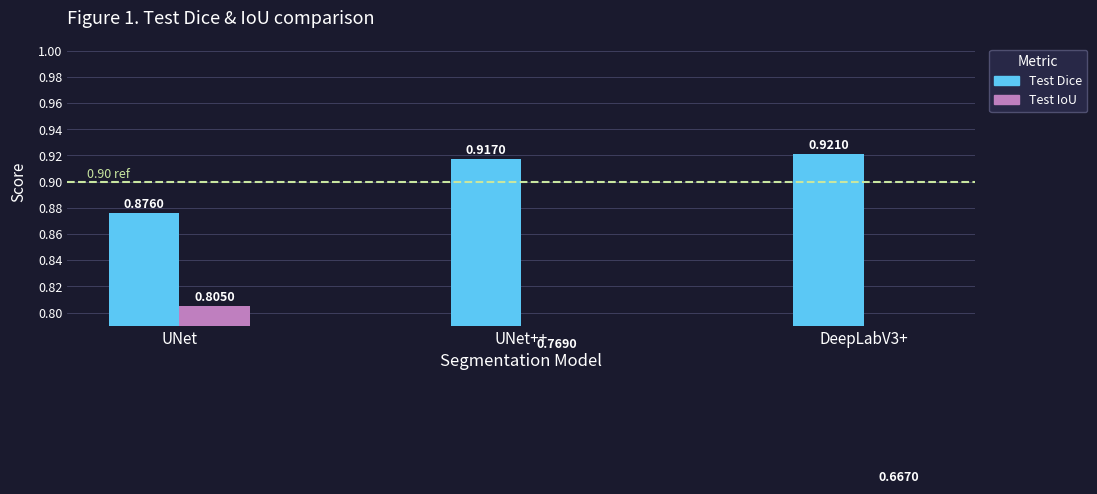

What is the average value of the Test Dice series?

0.9